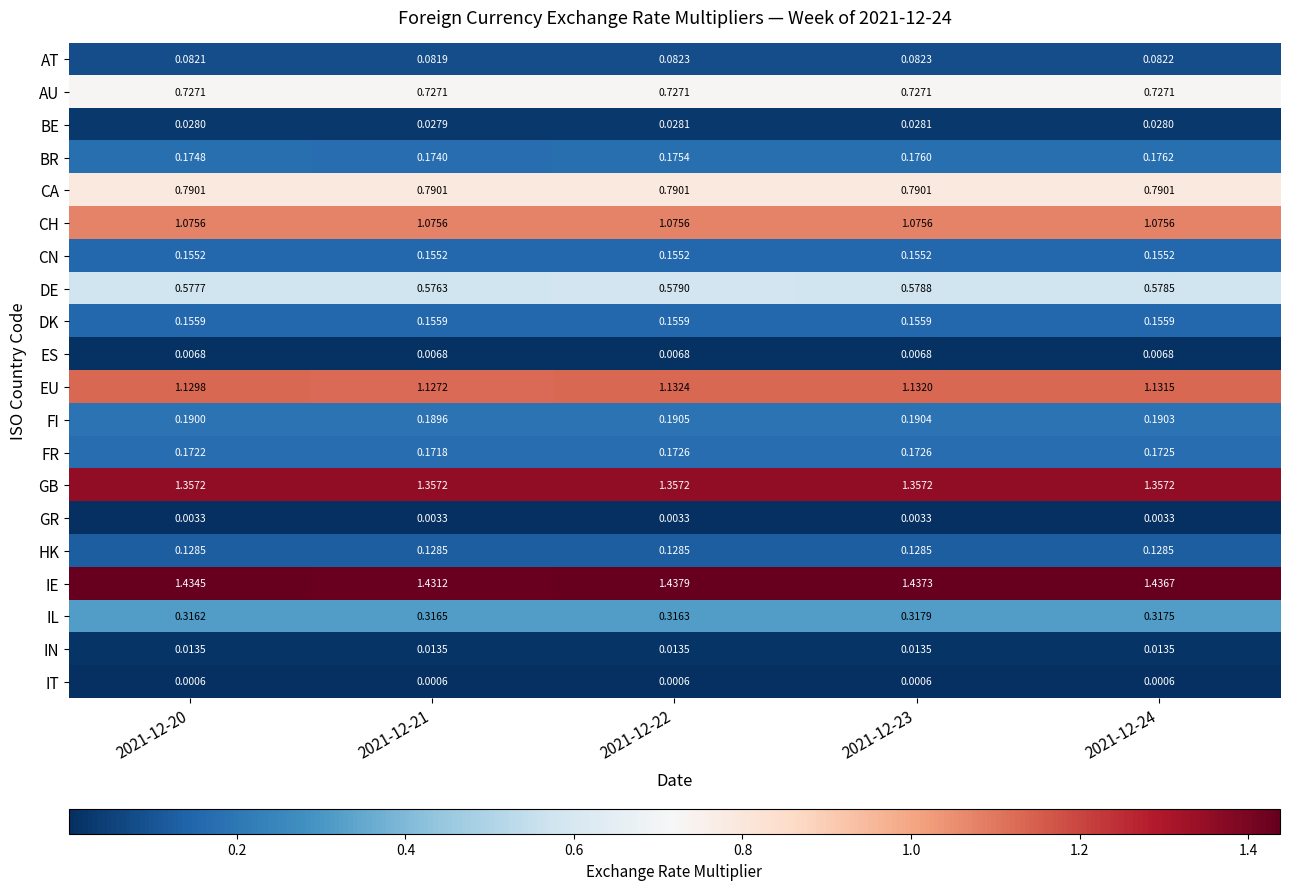

Which series has the largest total across all categories?

IE